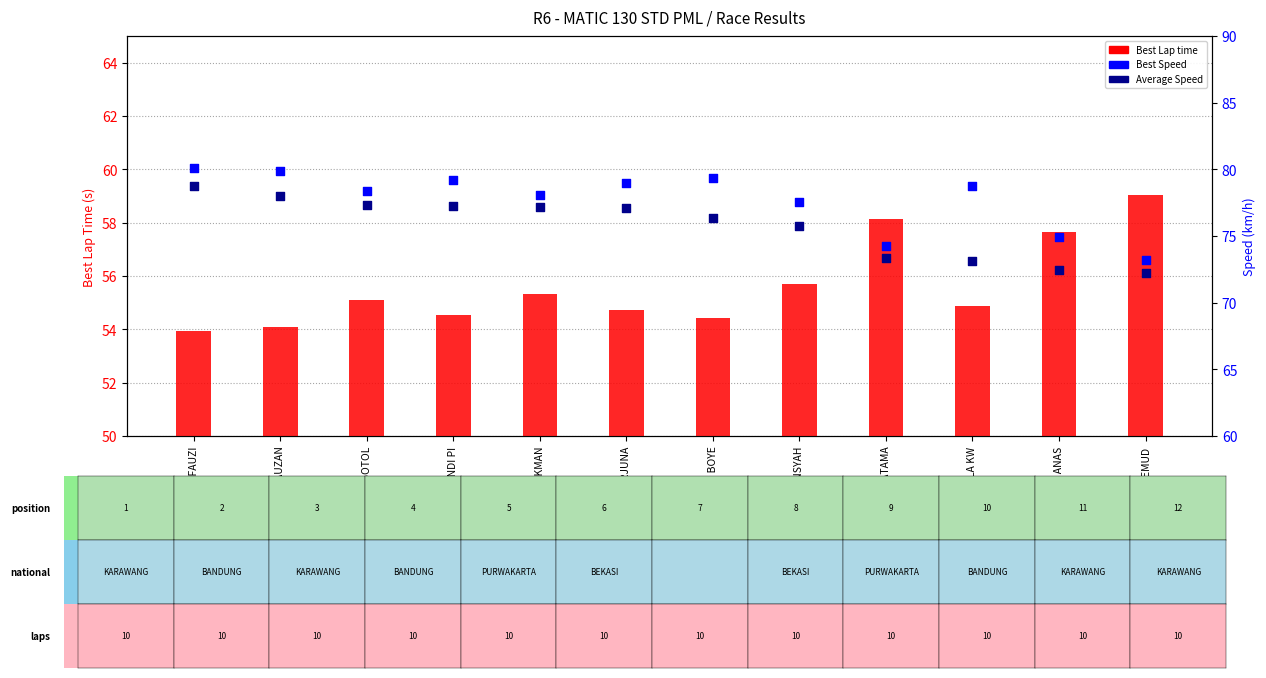

Which series has the largest total across all categories?

Best Speed